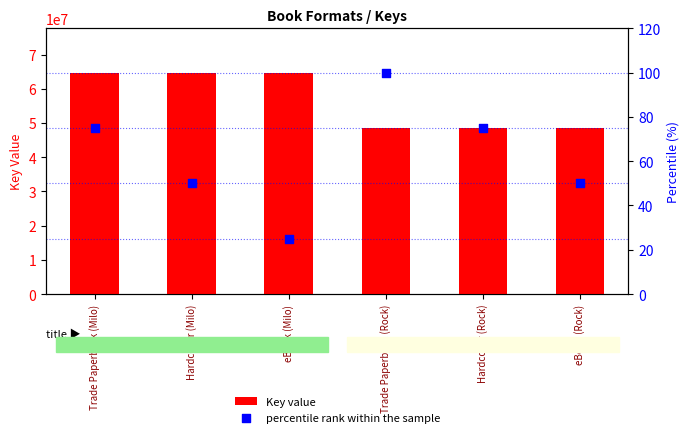

Which series reaches the maximum Y coordinate?

Key value